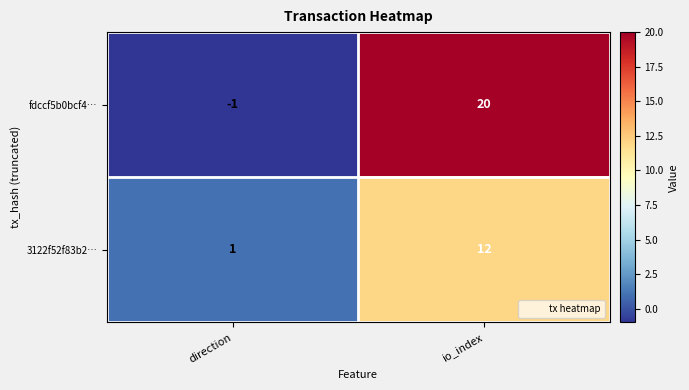

Is it true that fdccf5b0bcf4… equals -2 at direction?

False